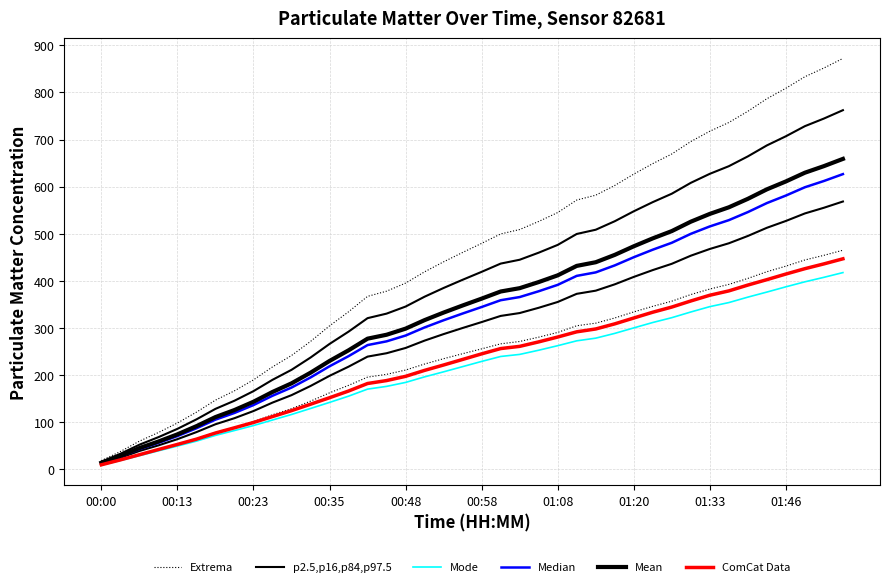

How many data points in Mode are above 229?

20